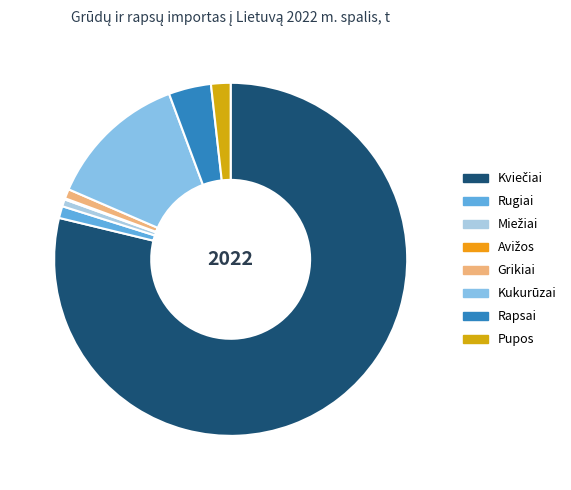

What is the largest slice in the pie chart?

Kviečiai